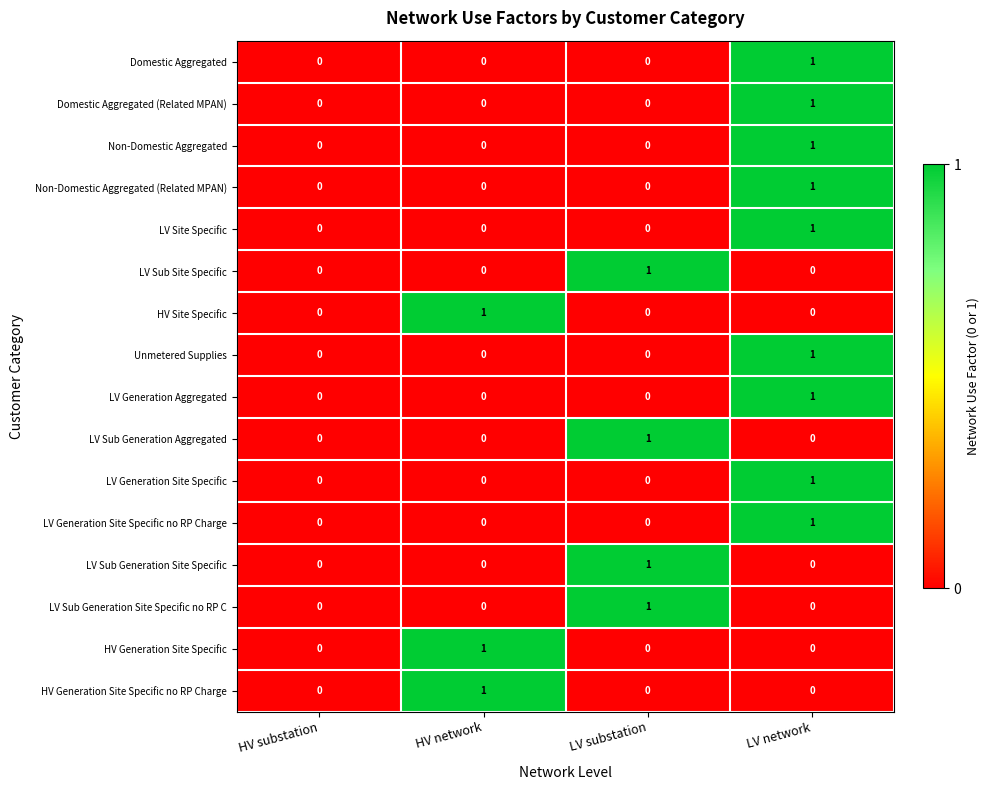

How many LV Site Specific values are between 0 and 1?

4